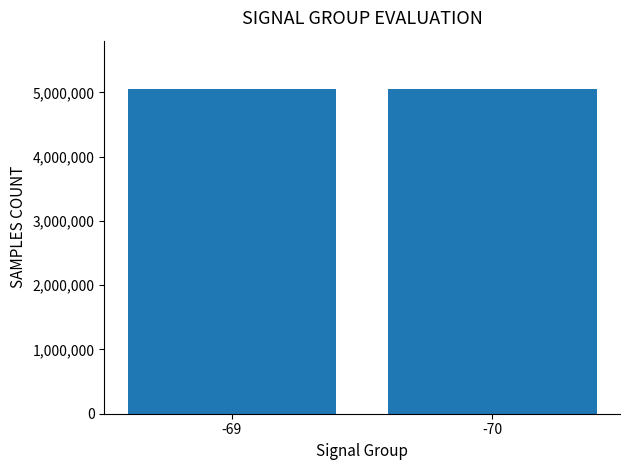

What is the change in value from -69 to -70?

-109.5